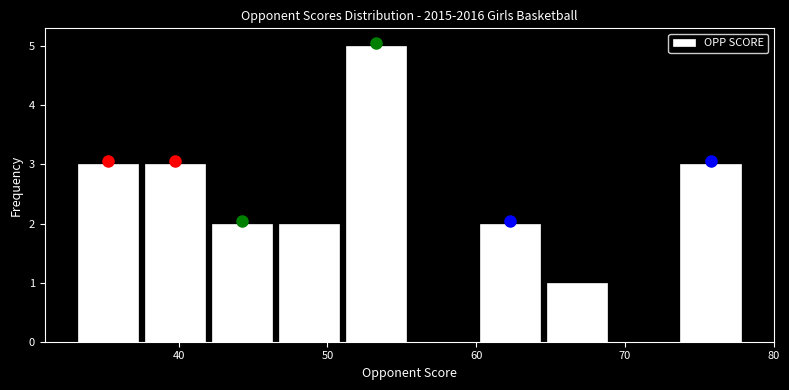

How tall is the bar that spans 60.0 to 64.5 on the x-axis? Neither the bar edges nor the heights are printed on the chart, so give them approximately, as read against the axes.

2